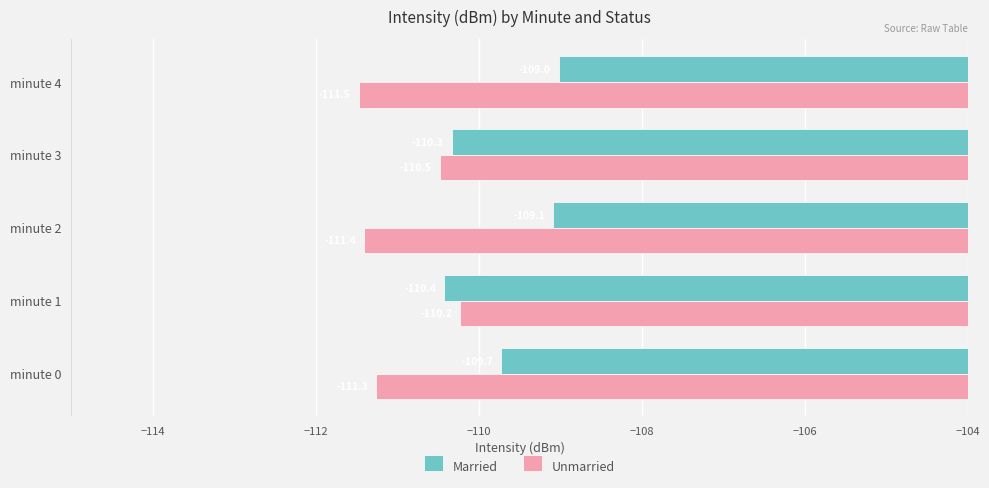

What are all the series names shown in the legend?

Married, Unmarried